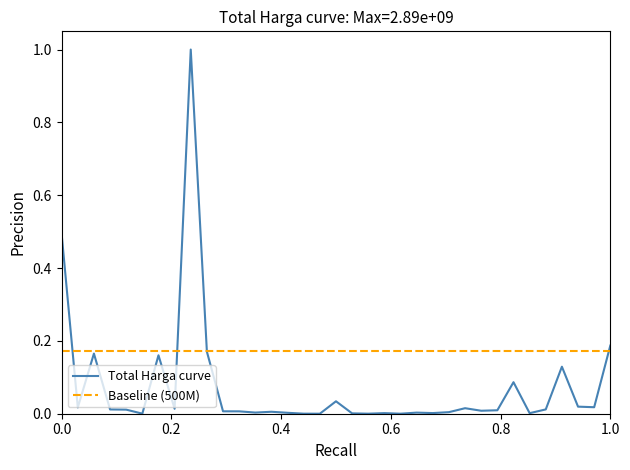

What is the highest value of the Total Harga curve series?

1.0